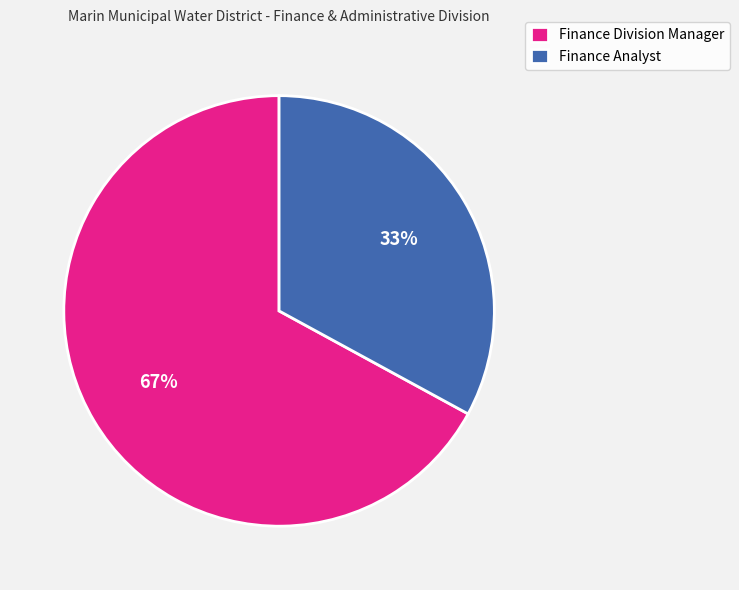

How many slices are in this pie chart?

2